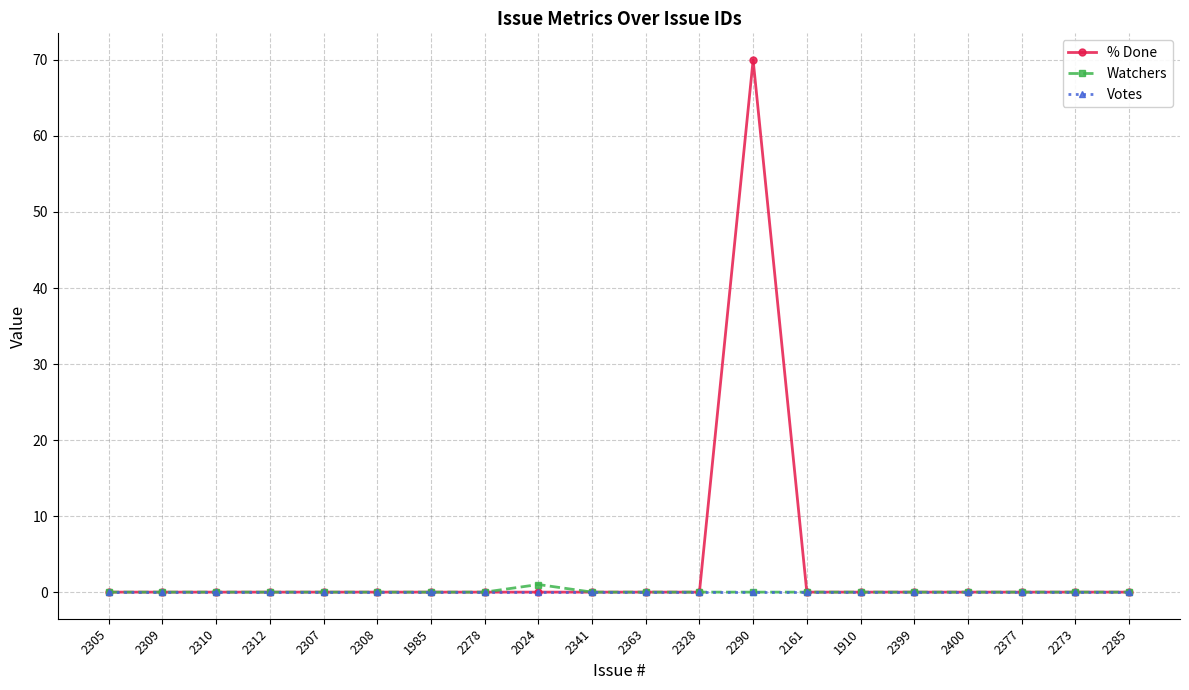

How many distinct data groups are displayed?

3